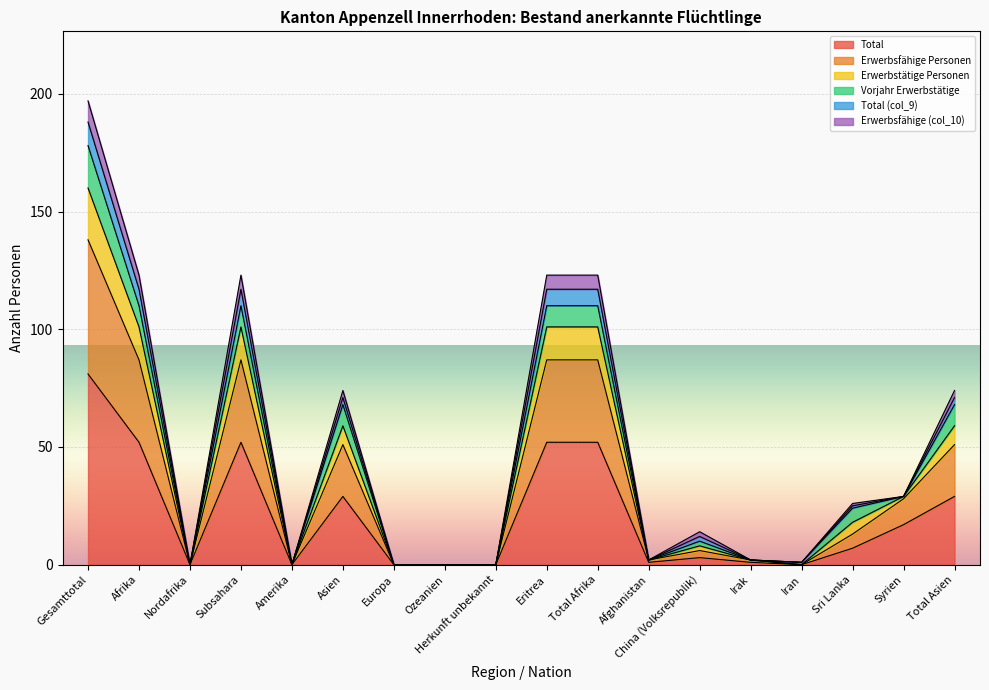

In Erwerbstätige Personen, how many points are higher than both neighbors (excluding endpoints)?

3